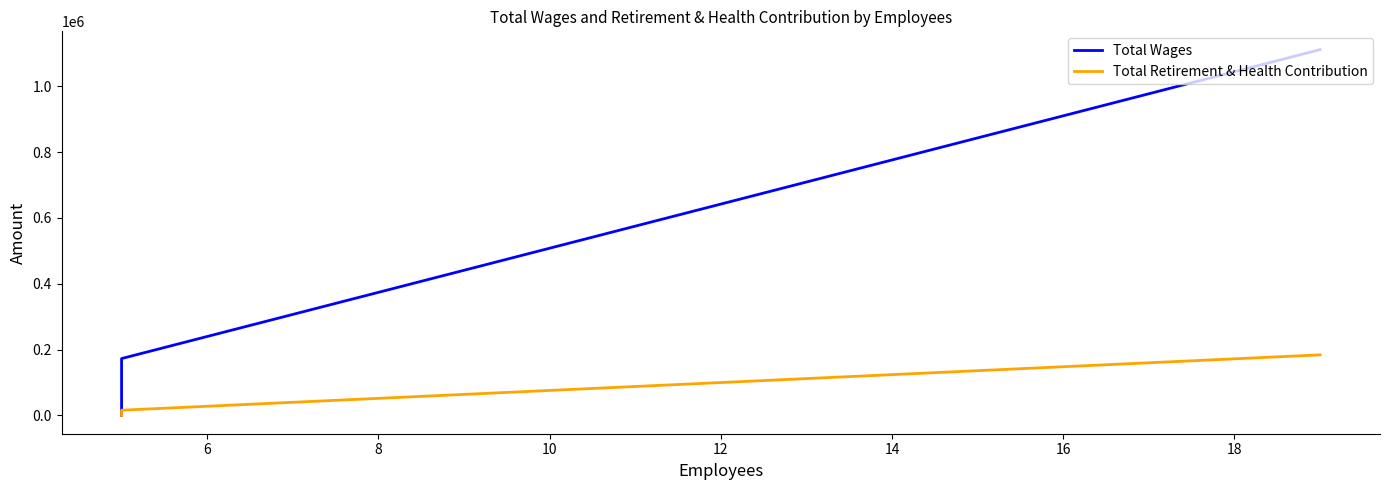

How many lines are shown in the chart?

2